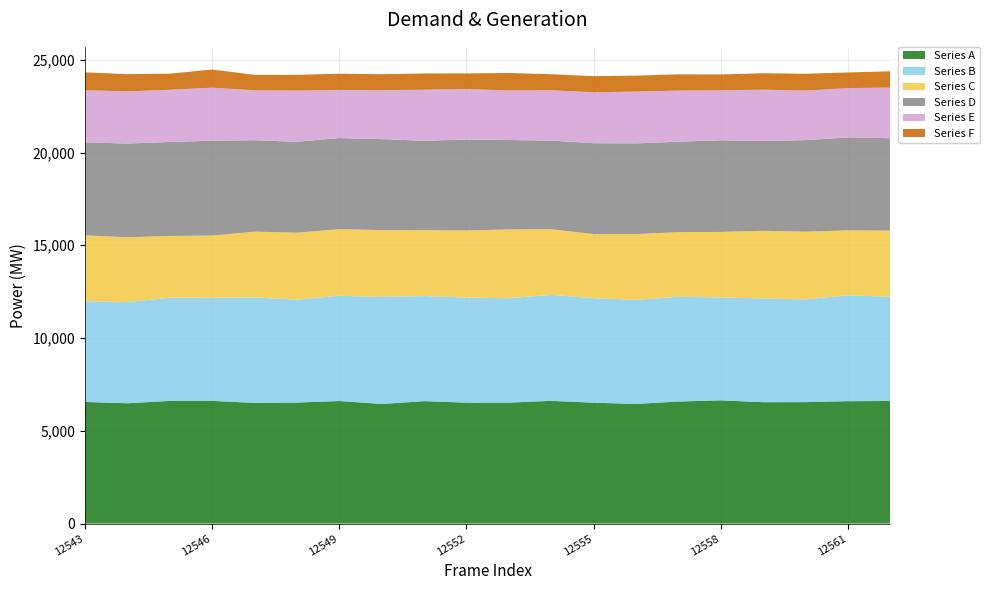

Reading right to left, transcribe all the data shown in this chart.

Series A: 6608	6597	6545	6542	6642	6578	6449	6515	6616	6521	6517	6599	6446	6605	6523	6508	6611	6611	6484	6556
Series B: 5615	5705	5539	5590	5546	5642	5610	5635	5709	5623	5664	5663	5766	5672	5544	5681	5555	5561	5454	5428
Series C: 3564	3502	3647	3648	3531	3485	3546	3452	3540	3710	3618	3546	3608	3591	3611	3546	3356	3332	3494	3550
Series D: 4984	5008	4936	4841	4938	4879	4886	4899	4775	4819	4899	4825	4901	4912	4897	4929	5115	5064	5049	5015
Series E: 2729	2659	2672	2767	2697	2754	2793	2745	2717	2674	2719	2753	2640	2594	2763	2690	2858	2813	2815	2809
Series F: 877	843	906	885	853	876	859	869	863	939	848	874	860	874	845	831	977	868	929	963